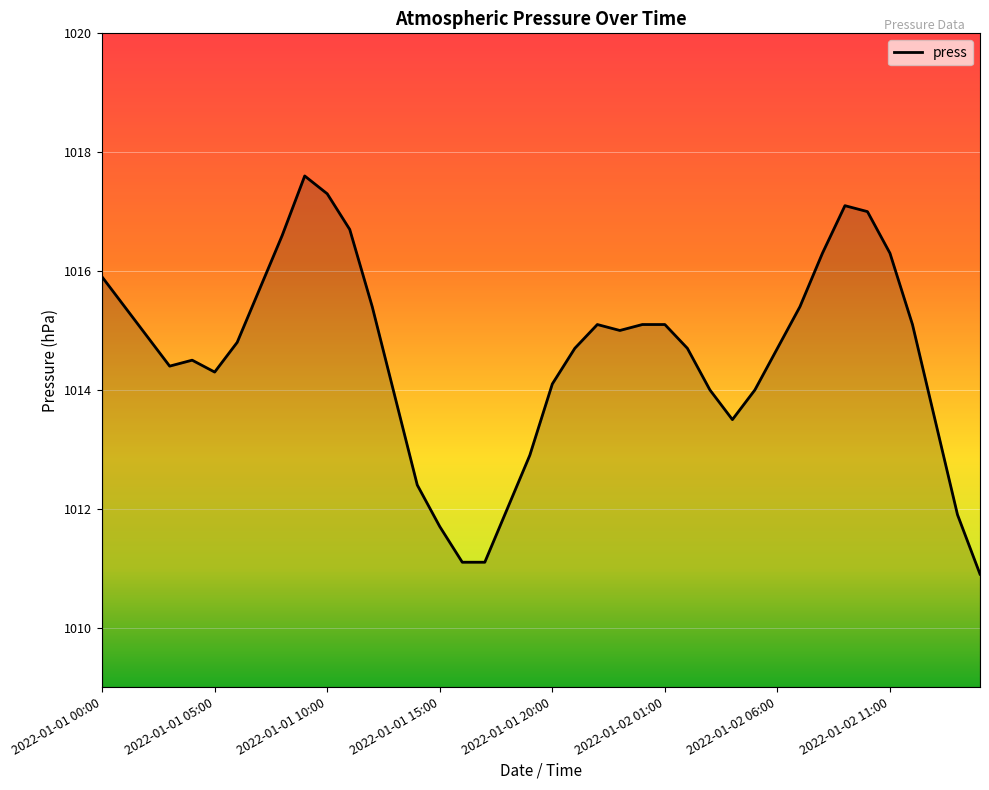

What is the difference between the maximum and minimum values?

6.7